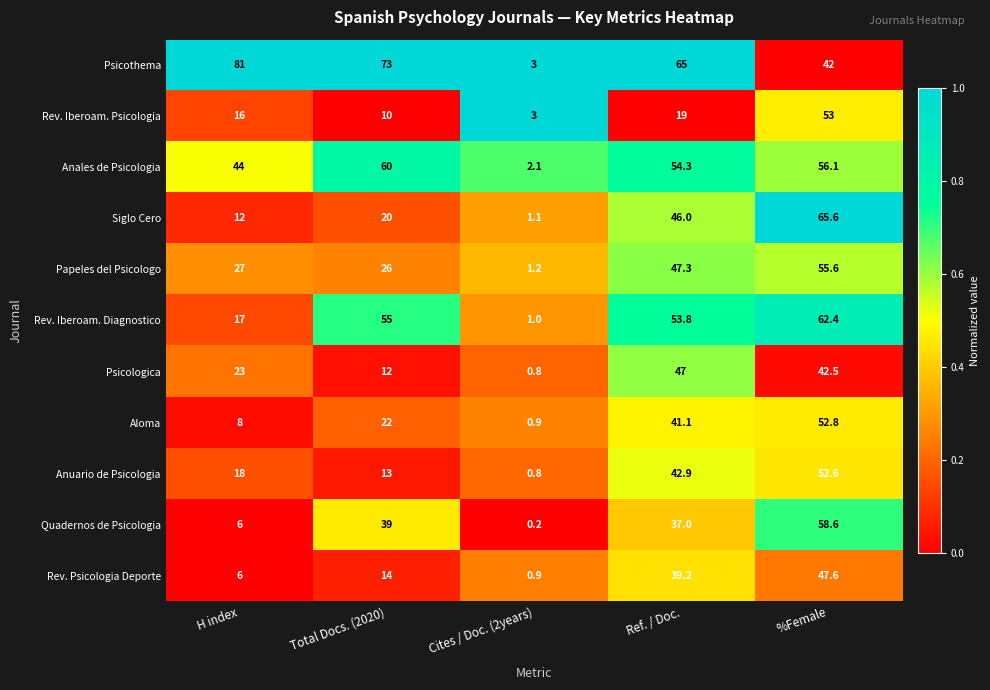

The Psicothema series shows 3.0 at Cites / Doc. (2years). True or false?

True